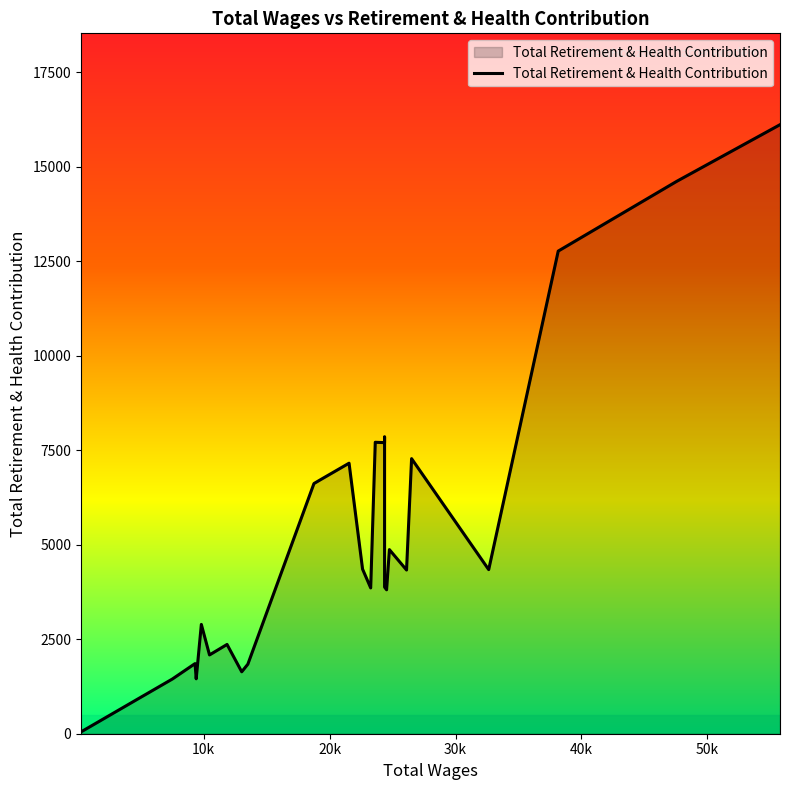

What is the greatest value displayed?

16108